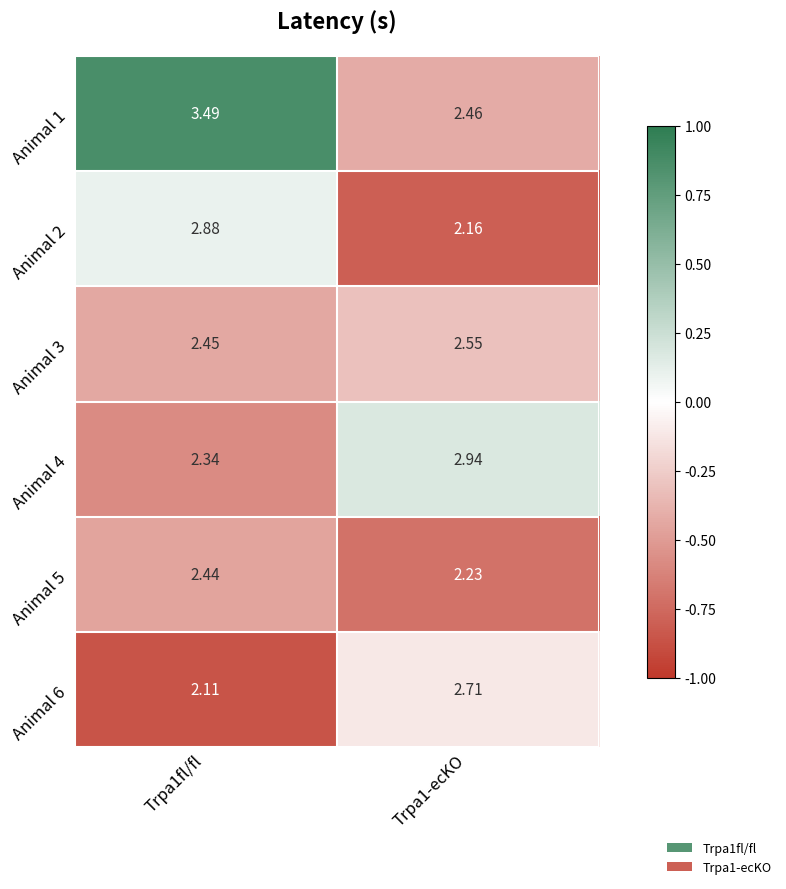

Count the number of categories in the chart.

2